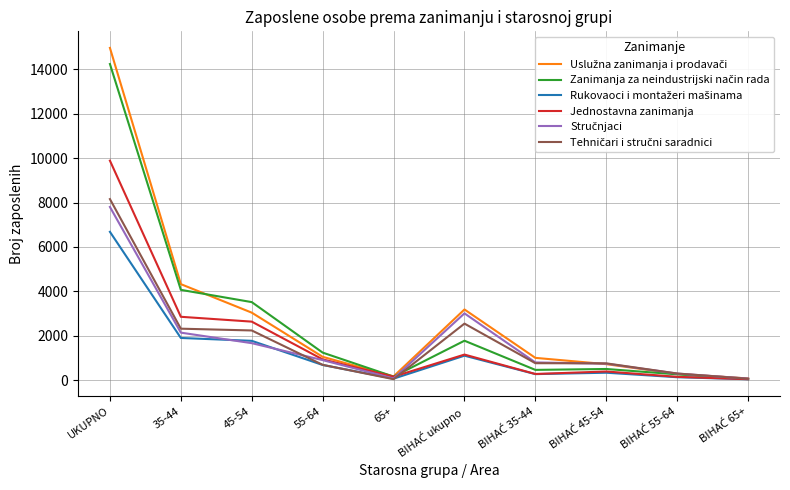

At which label does Jednostavna zanimanja reach its peak?

UKUPNO